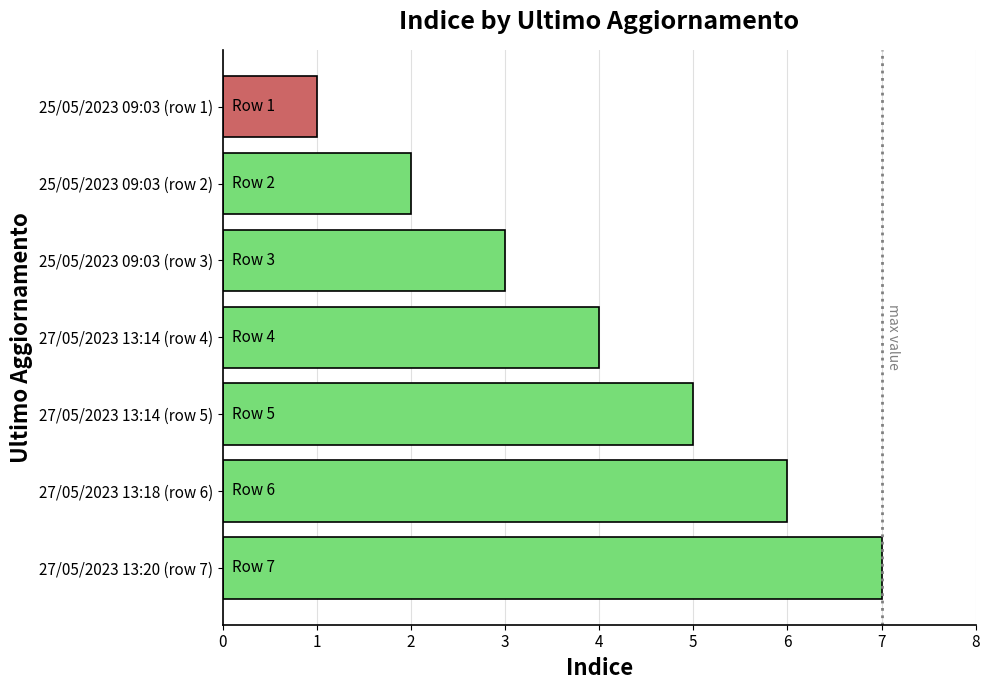

At which category does the chart reach its minimum across all series?

25/05/2023 09:03 (row 1)